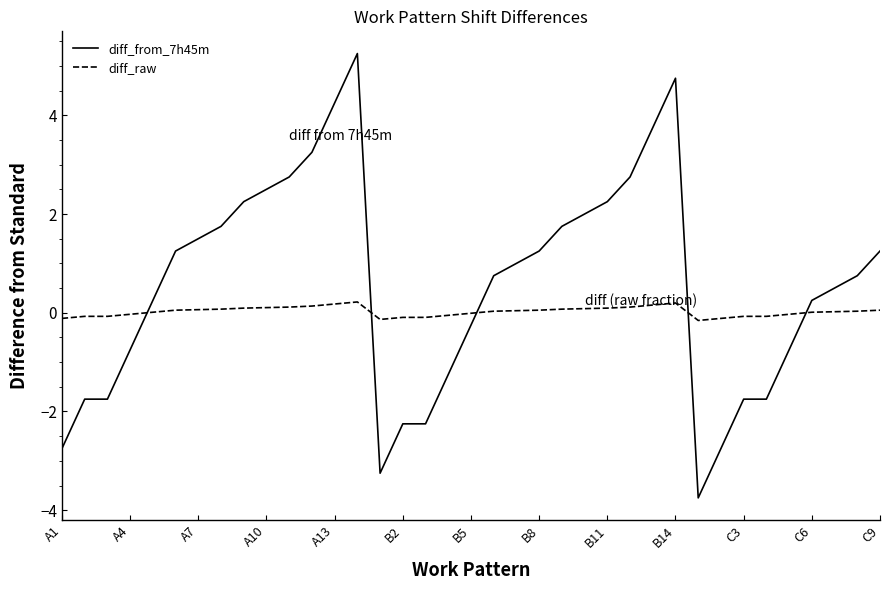

How many lines are shown in the chart?

2